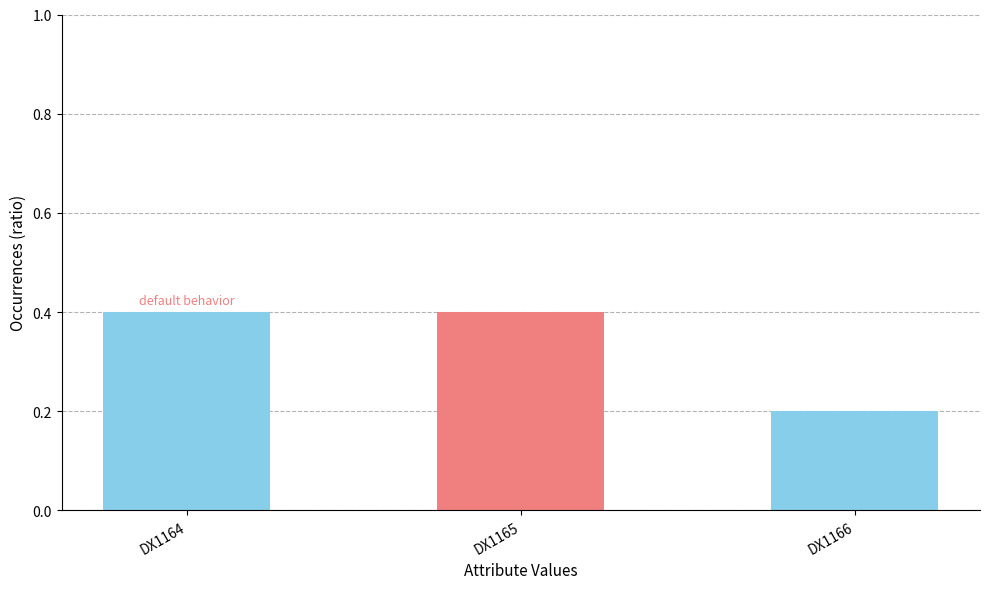

Is it true that the value at DX1164 is 0.4?

True